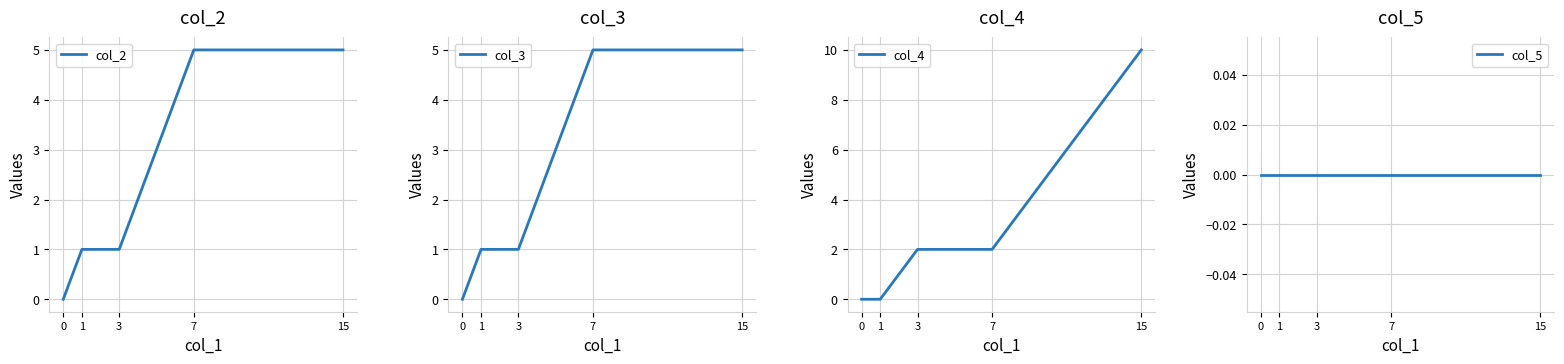

Is this an area chart (filled region under the line)?

No